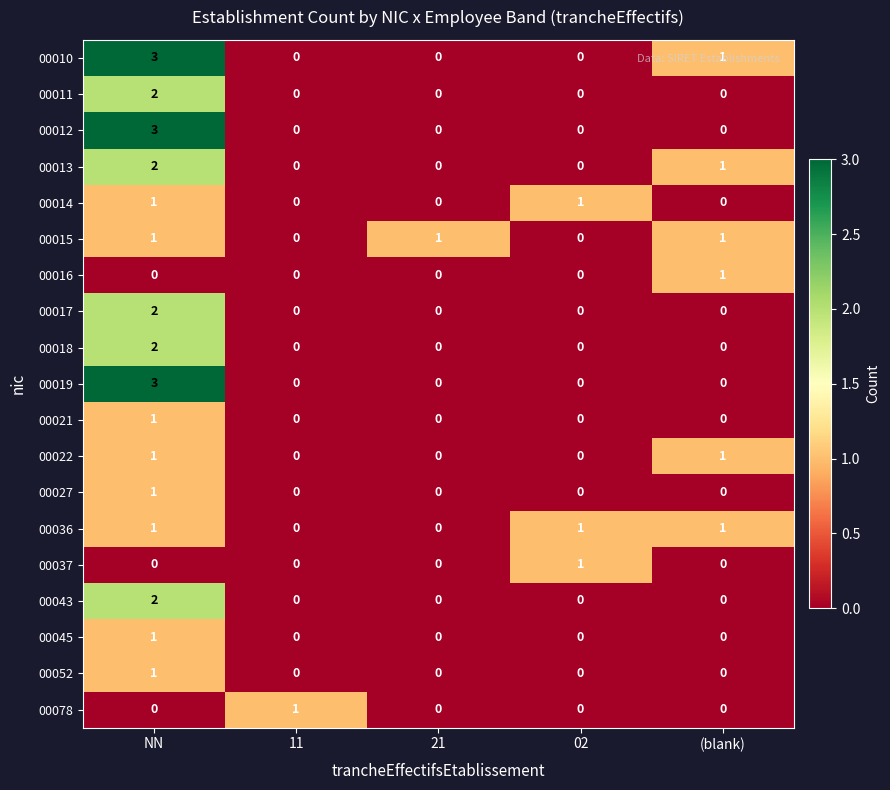

What is the difference between the highest and lowest values at NN?

3